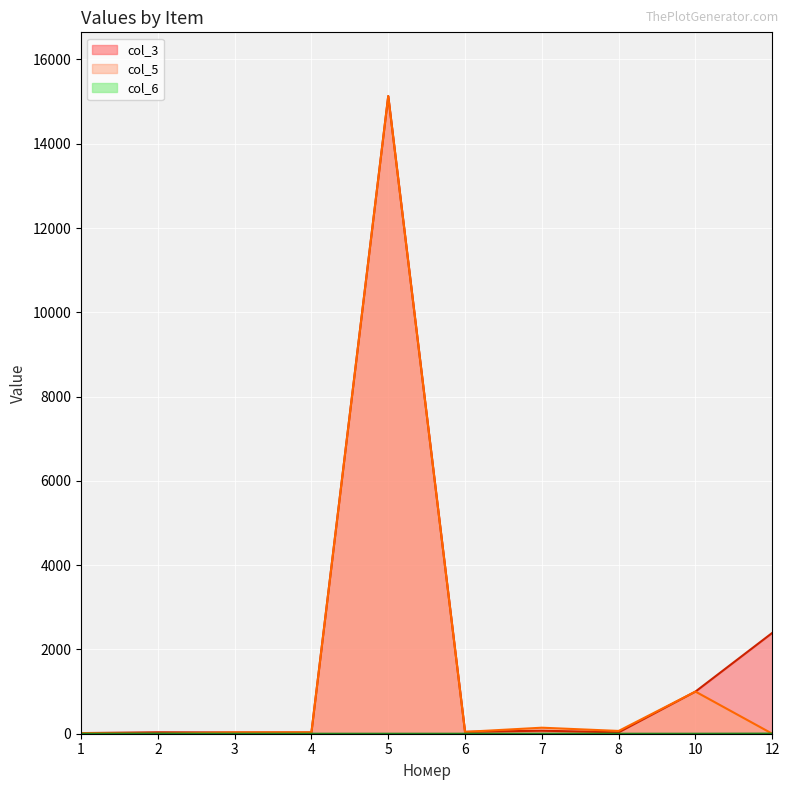

Where is the first local maximum for col_6?

2